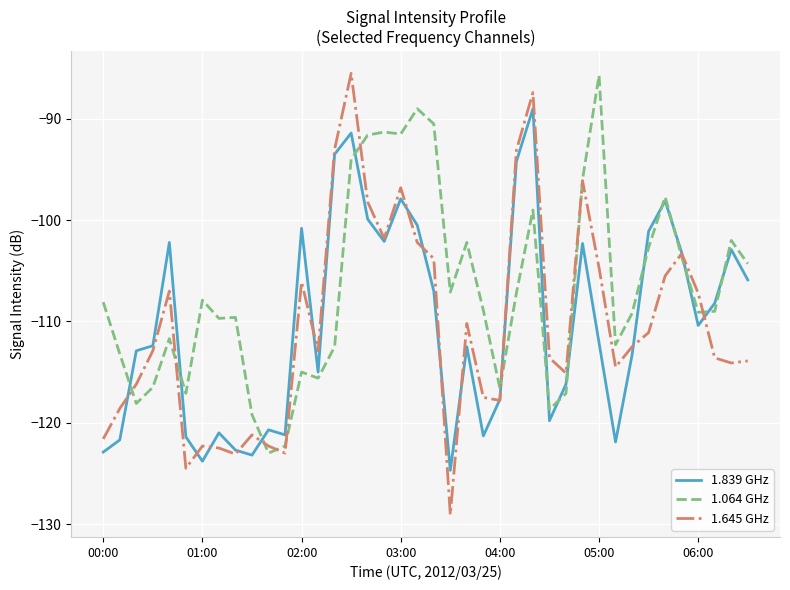

Which series has the widest spread of values?

1.645 GHz